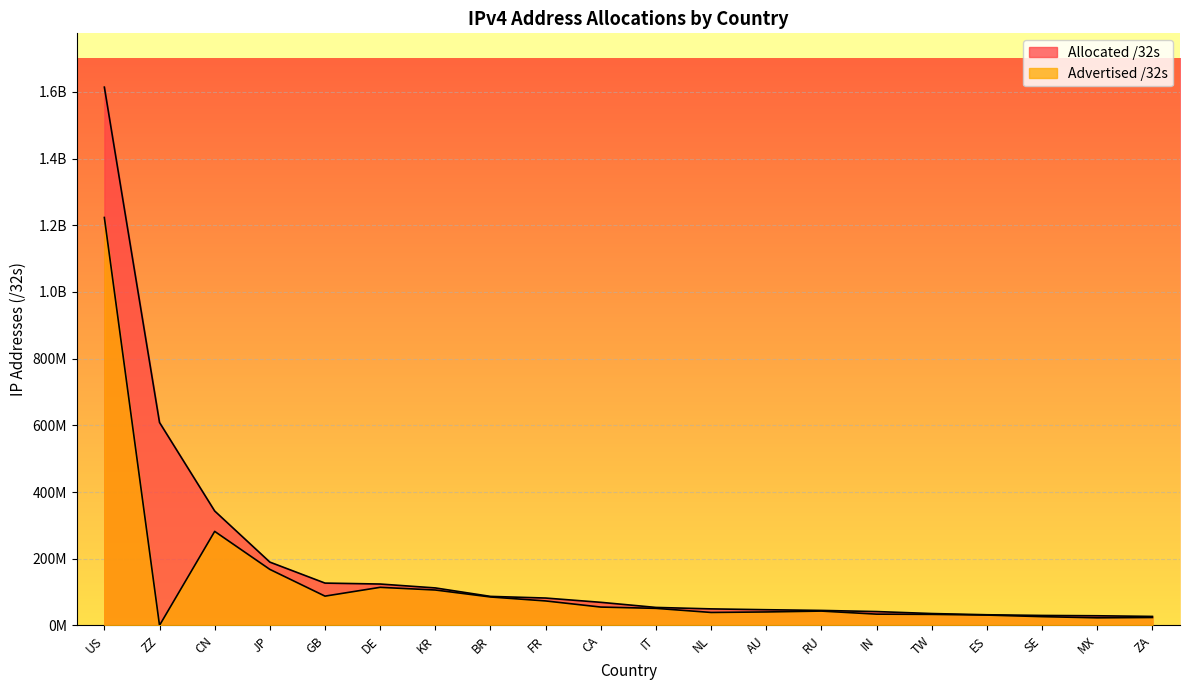

True or false: Allocated /32s and Advertised /32s cross at least once.

False